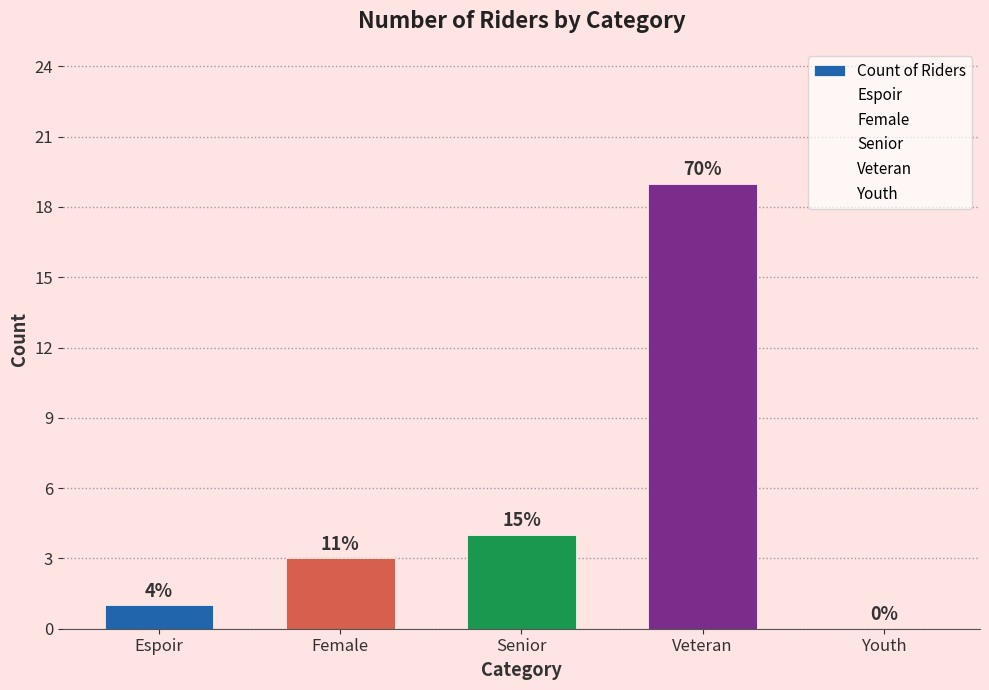

Reading right to left, what are all the values shown in this chart?

0	19	4	3	1